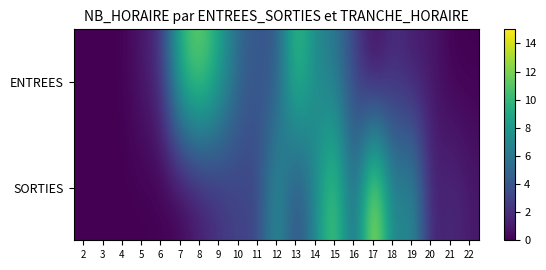

Reading left to right, list all the values displayed in this chart.

ENTREES: 2=0	3=0	4=0	5=1	6=2	7=10	8=12	9=9	10=5	11=4	12=4	13=11	14=7	15=6	16=3	17=0	18=2	19=1	20=1	21=0	22=0
SORTIES: 2=0	3=0	4=0	5=0	6=0	7=0	8=1	9=2	10=3	11=3	12=8	13=3	14=7	15=12	16=4	17=15	18=6	19=8	20=1	21=2	22=1